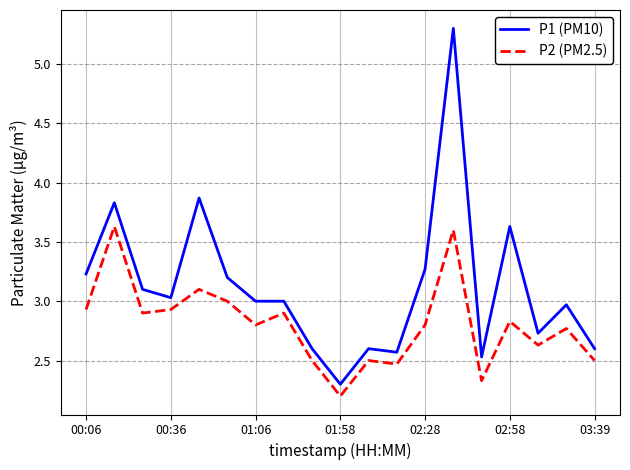

What is the maximum value shown in the chart?

5.3